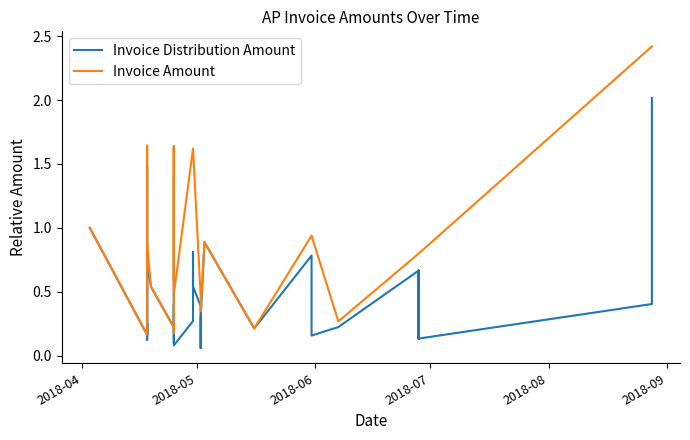

True or false: Invoice Distribution Amount has a value of 0.1 at 10.

False